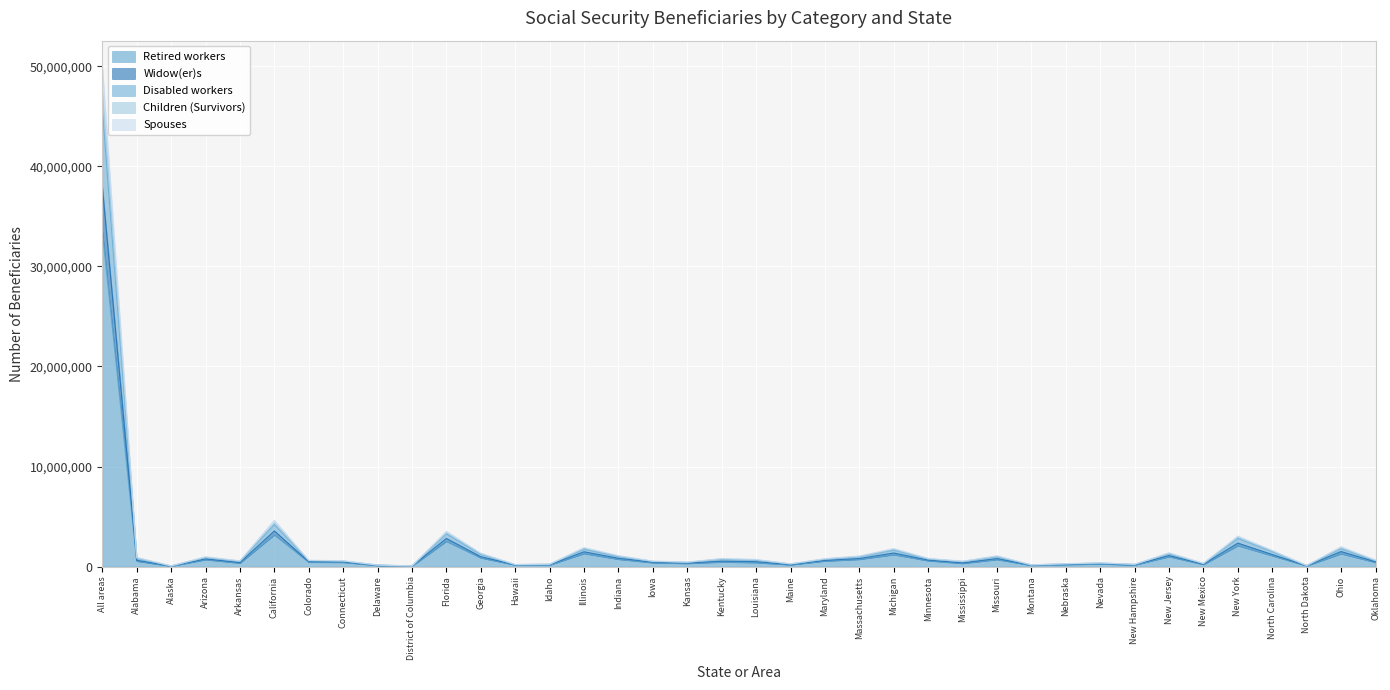

Reading left to right, transcribe all the data shown in this chart.

Retired workers: 33514013	543725	46498	693216	352317	3182221	443673	428877	111912	47343	2536392	872059	160553	169173	1306280	735047	388139	314968	461223	401165	180317	555790	724674	1194623	584560	318734	707487	123975	203762	269889	161891	995695	213959	2100332	1082726	76872	1291578	419458
Widow(er)s: 50055267	920591	70375	985800	579964	4629014	639015	587049	160545	70435	3532712	1340519	212060	246520	1906179	1102334	553781	458094	811835	721125	276531	795568	1060090	1809100	824692	542145	1080965	179858	292175	375519	231918	1381989	331194	3052809	1617227	114607	1986702	654822
Disabled workers: 47711666	882661	67793	942241	558076	4372931	607576	566445	154842	68684	3379357	1292807	204090	234441	1822035	1056243	527259	438813	772599	673939	265294	765258	1020891	1723755	788584	523117	1038160	171140	278702	361857	224418	1330793	313522	2924349	1567764	107149	1875399	625960
Children (Survivors): 45790518	839332	63196	907708	533285	4205034	584912	546875	149107	64762	3272035	1226864	197736	225802	1745031	1010604	509026	421595	737503	630544	256961	731103	986875	1652555	762647	492090	994074	164726	268761	349010	217601	1283481	298822	2819353	1504846	103156	1797816	597347
Spouses: 38002505	634759	51624	769312	404910	3565771	496925	472722	124170	52814	2813509	989996	176038	189277	1482804	835569	440601	355964	547333	495467	203002	622498	807466	1359256	653175	370873	803261	139861	230628	296234	177923	1106554	243007	2348570	1208728	90284	1506776	482639